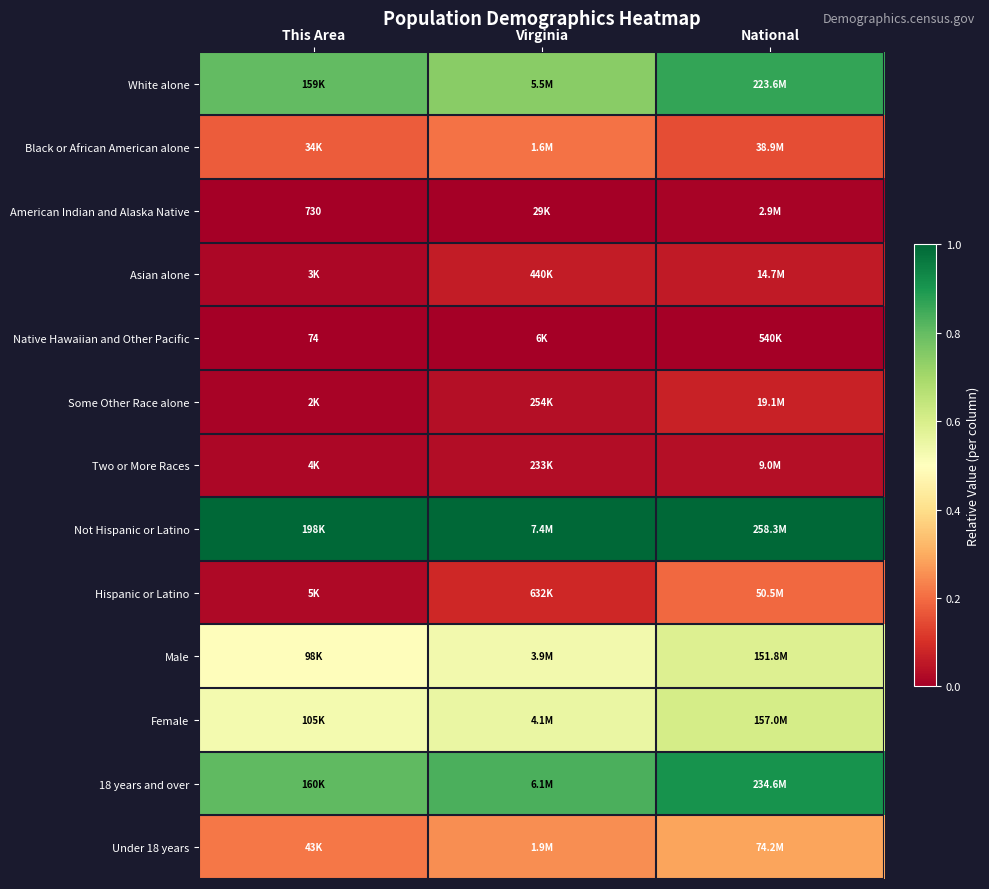

The Under 18 years series shows 0.1 at This Area. True or false?

False